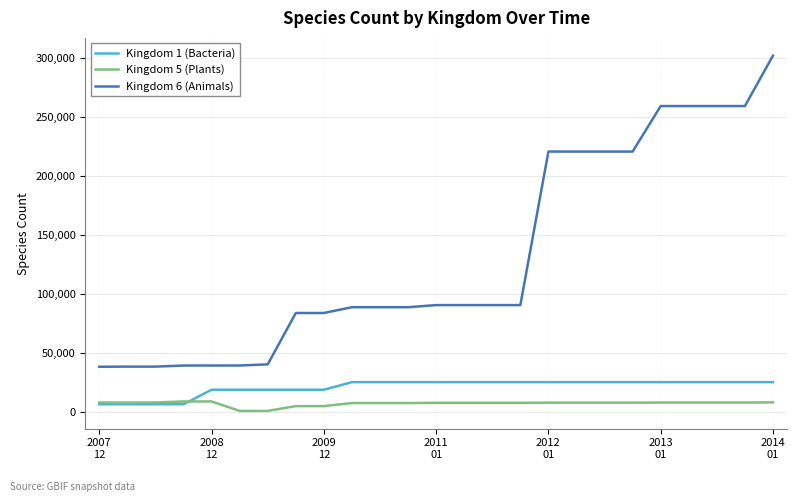

True or false: Kingdom 6 (Animals) and Kingdom 1 (Bacteria) intersect in this chart.

False